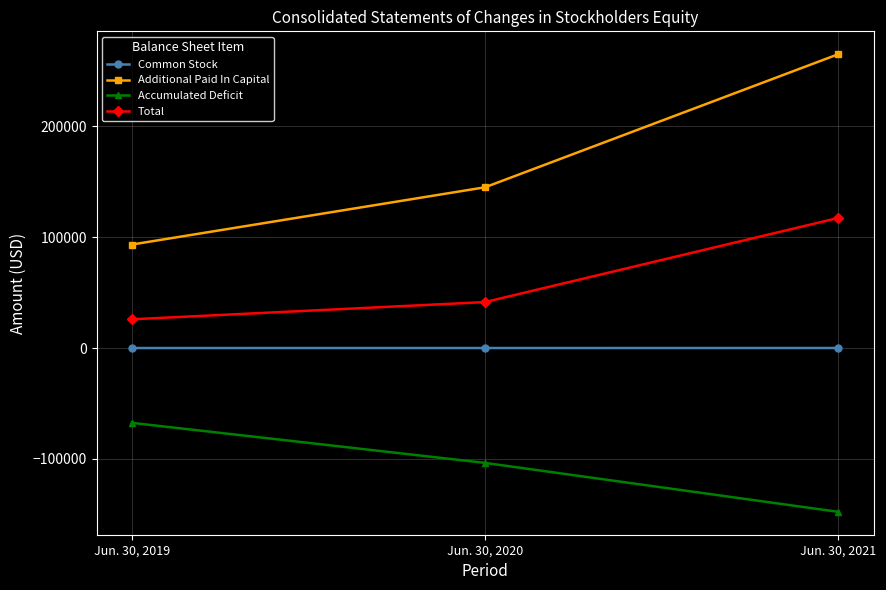

Count the number of data series in this chart.

4